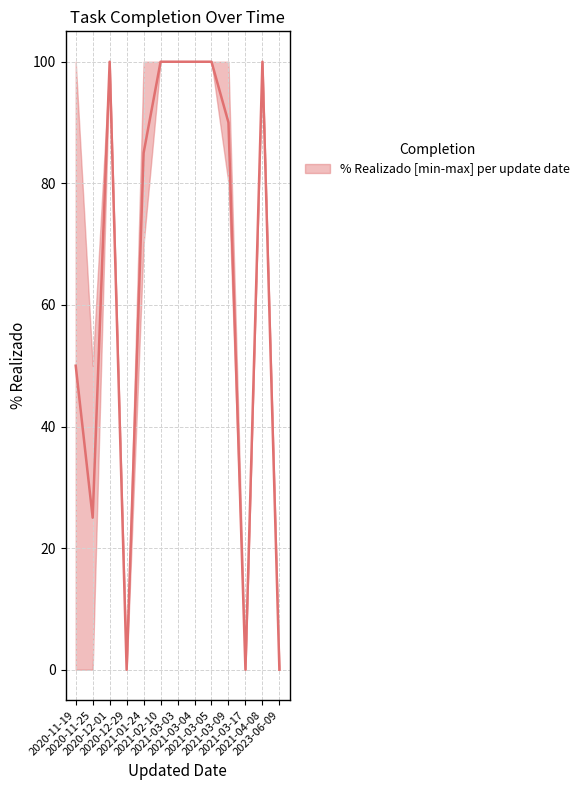

What is the difference between the second highest and second lowest values in the % Realizado series?

100